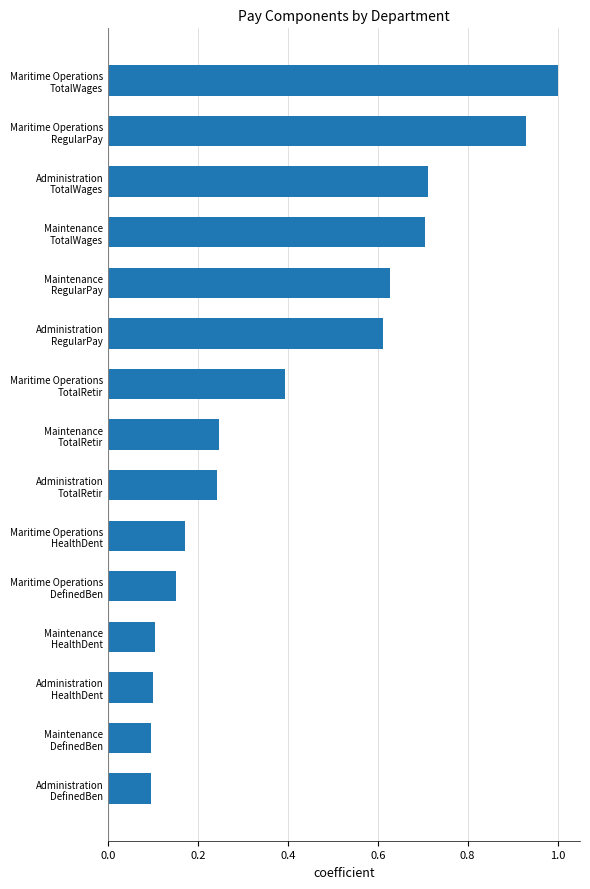

What is the sum of all values?

6.2